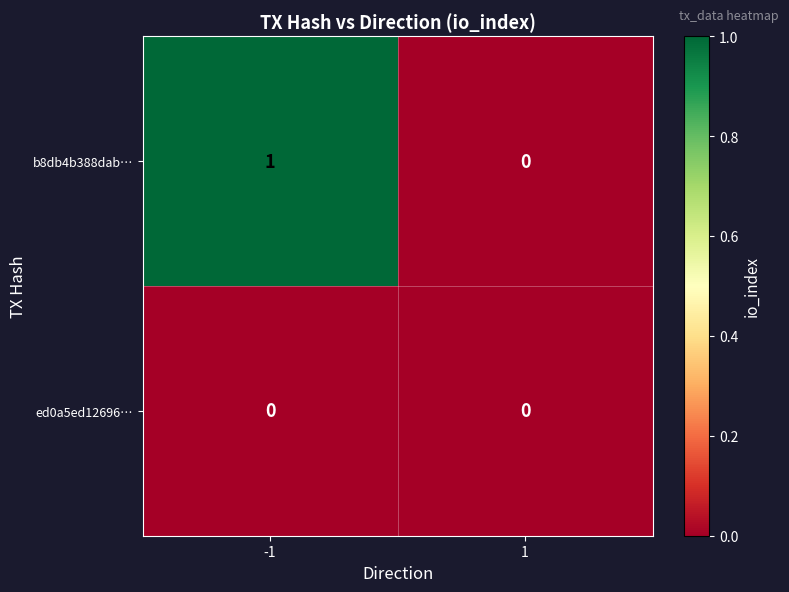

How many categories are shown in the chart?

2